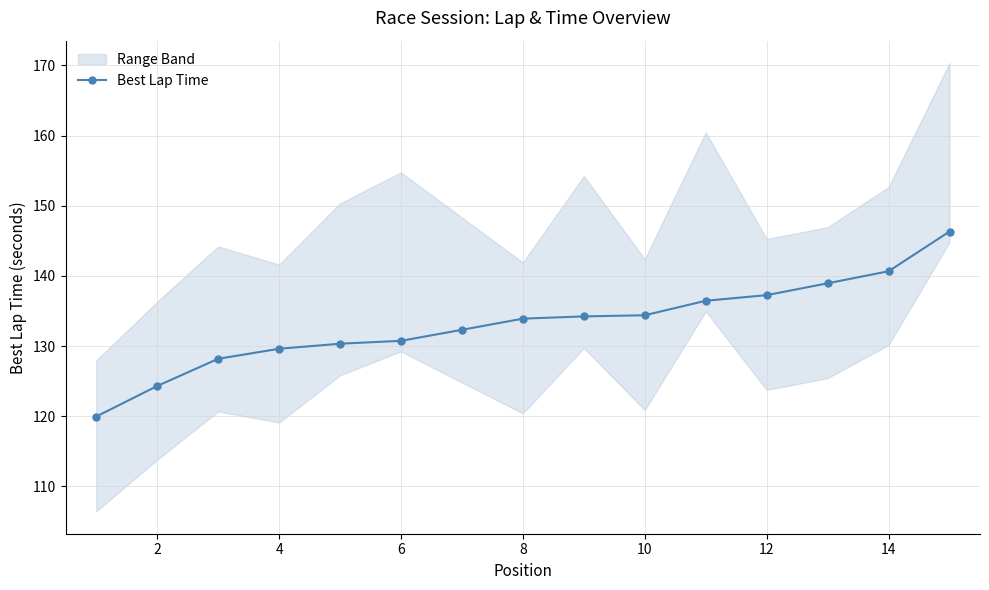

The value of Best Lap Time at 2 is 124.3. True or false?

True